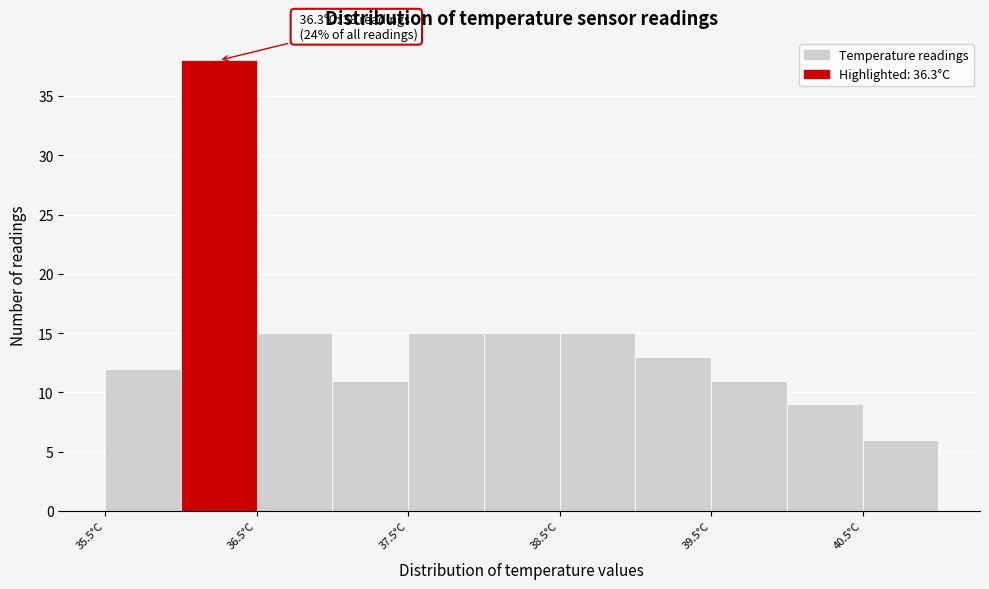

Over which range of the x-axis is the bar tallest?

36.0 to 36.5